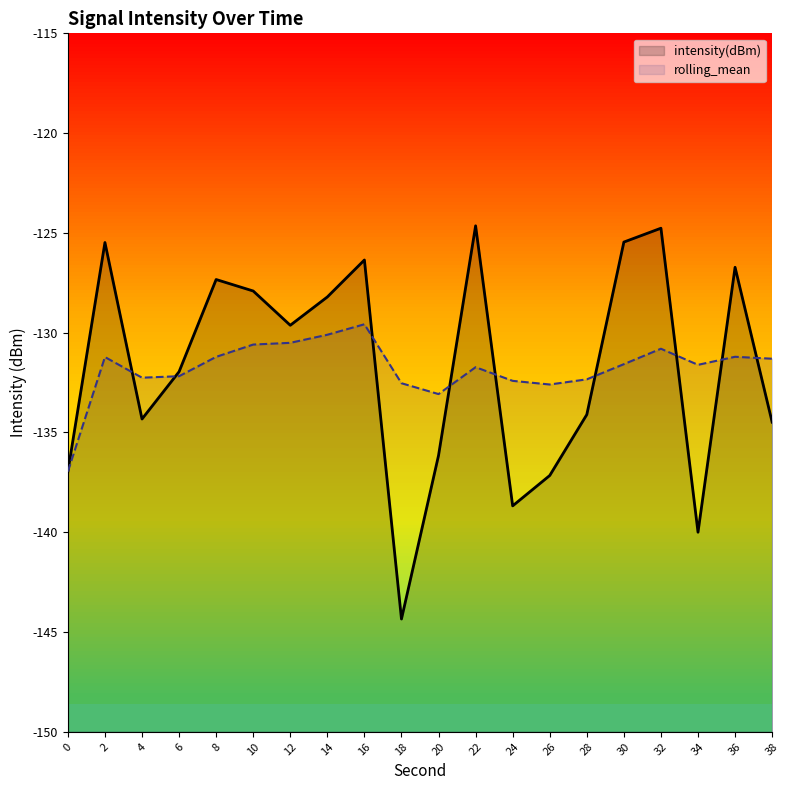

Reading left to right, what are all the values shown in this chart?

intensity(dBm): -137.0	-125.5	-134.3	-132.0	-127.3	-127.9	-129.6	-128.2	-126.4	-144.3	-136.2	-124.6	-138.7	-137.2	-134.1	-125.5	-124.8	-140.0	-126.7	-134.5
rolling_mean: -137.0	-131.2	-132.3	-132.2	-131.2	-130.6	-130.5	-130.1	-129.6	-132.5	-133.1	-131.7	-132.4	-132.6	-132.3	-131.6	-130.8	-131.6	-131.2	-131.3